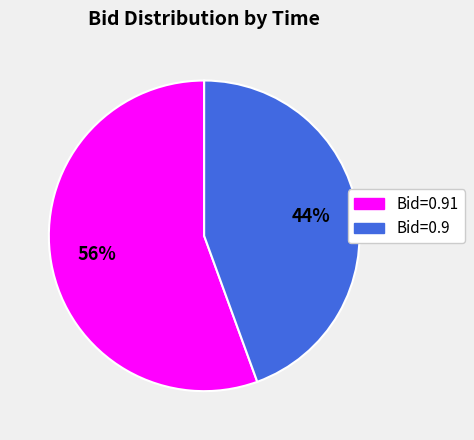

Does any single category account for the majority?

Yes